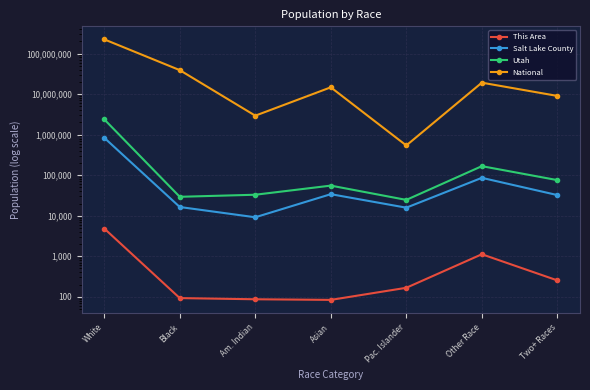

What are all the series names shown in the legend?

This Area, Salt Lake County, Utah, National